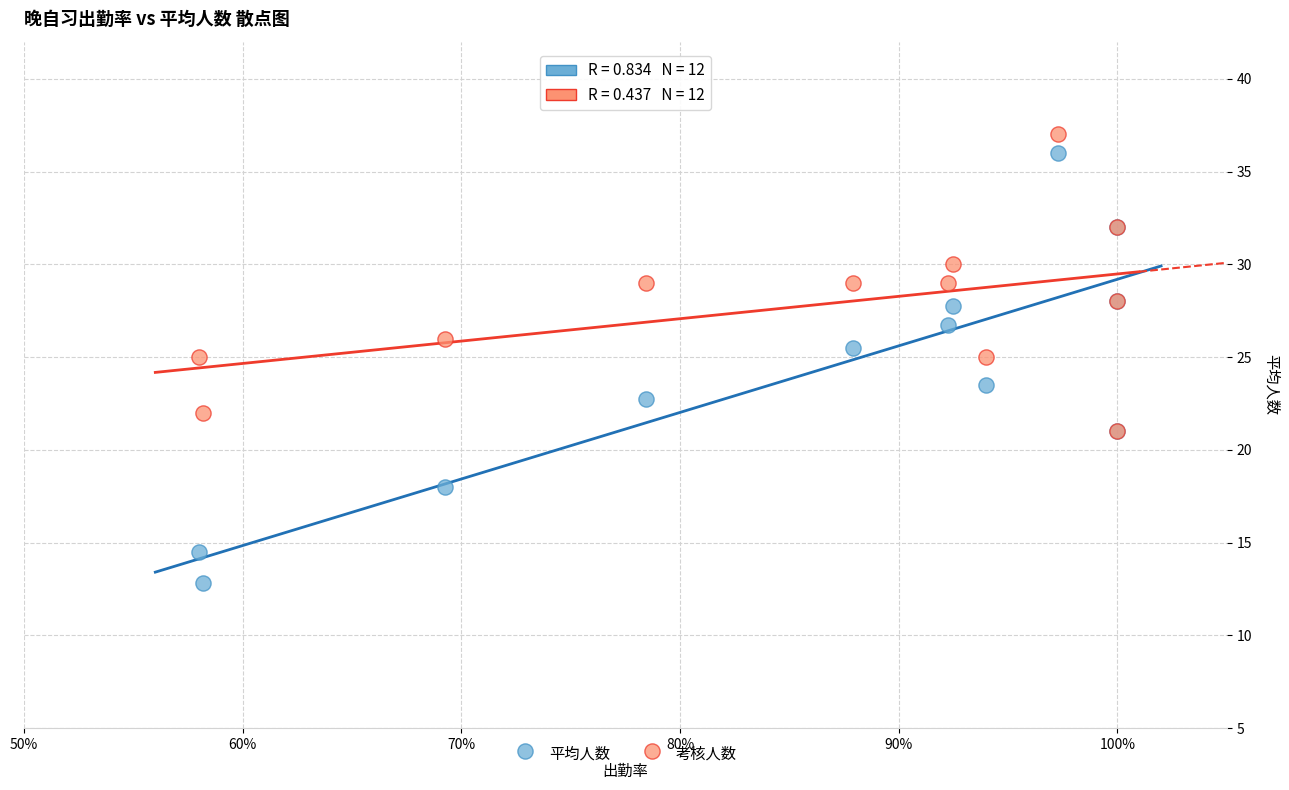

Across all series, what Y value is closest to 24?

23.5